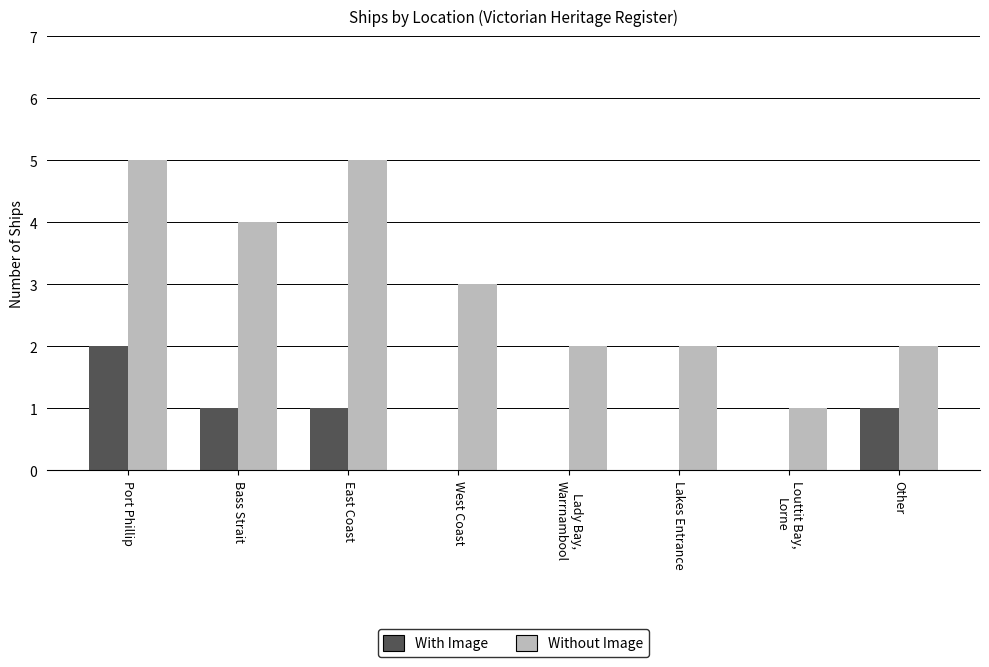

Is it true that With Image equals 2 at East Coast?

False